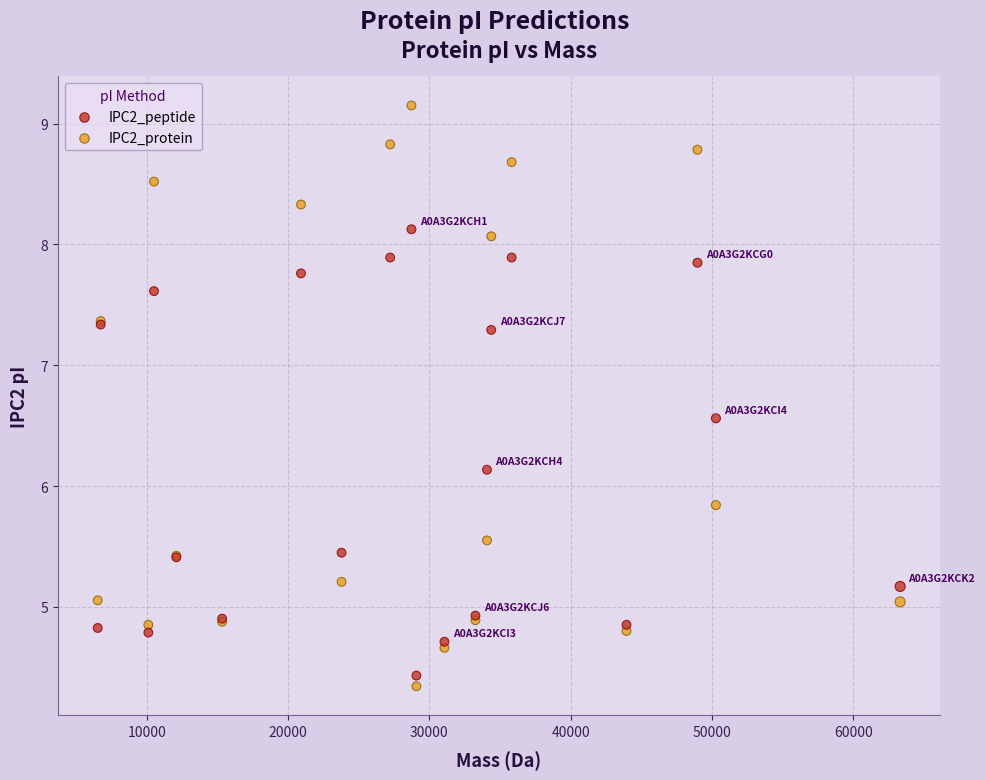

What is the X range (max minus min) for the scatter plot?

56789.5